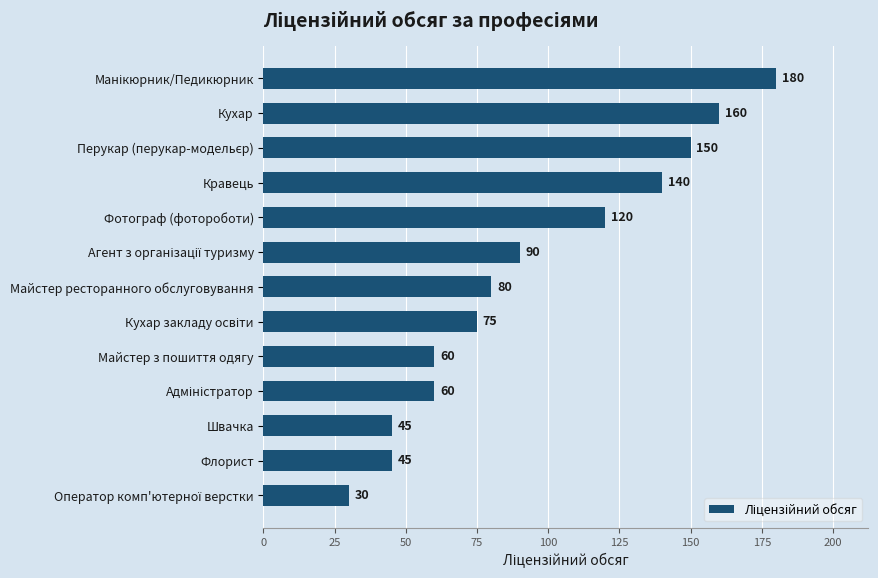

What is the change in value from Кухар to Майстер ресторанного обслуговування?

-80